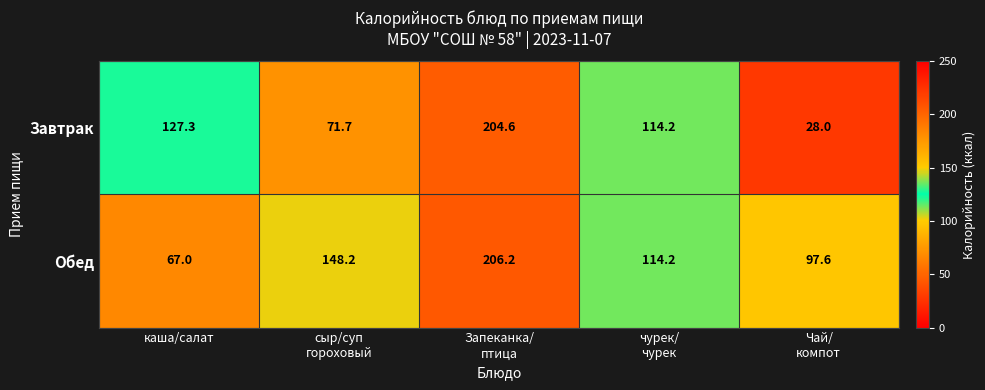

At how many categories does at least one series exceed 70?

5